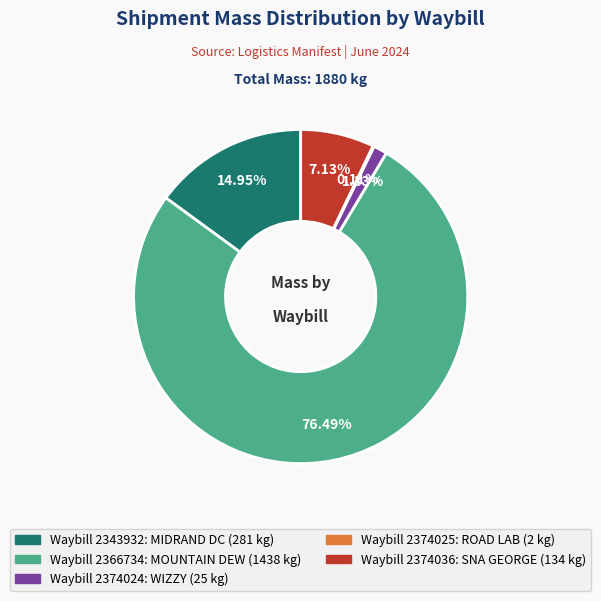

Is there any slice that represents more than half of the pie?

Yes